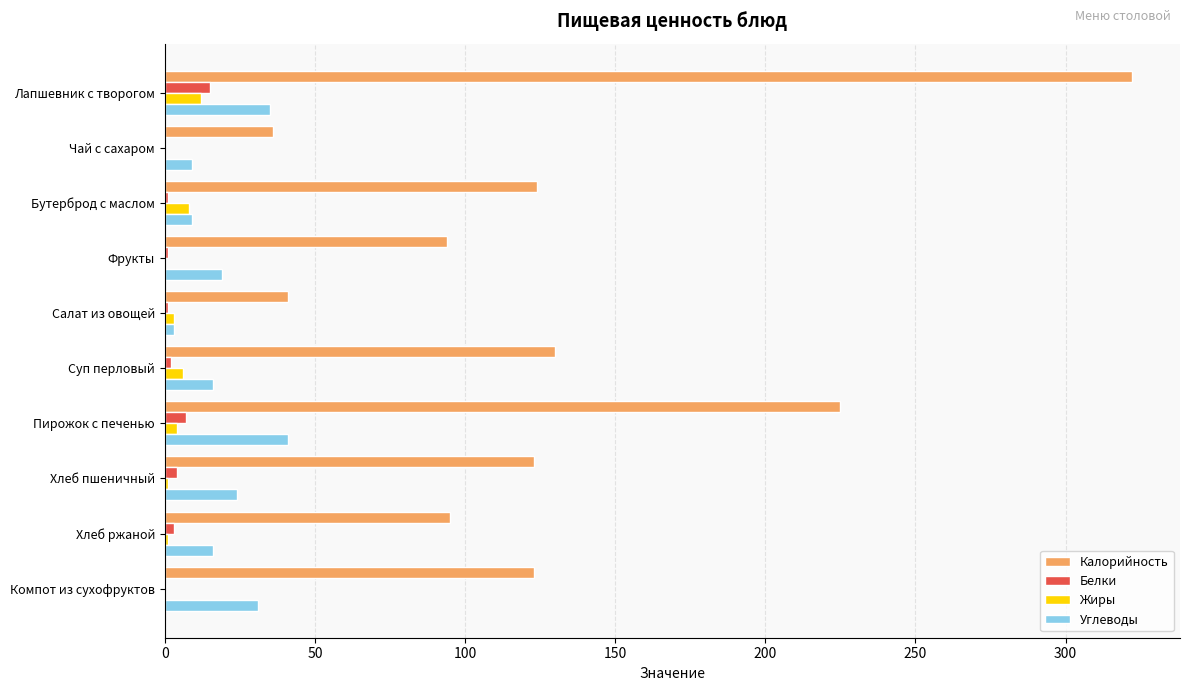

How many distinct data groups are displayed?

4